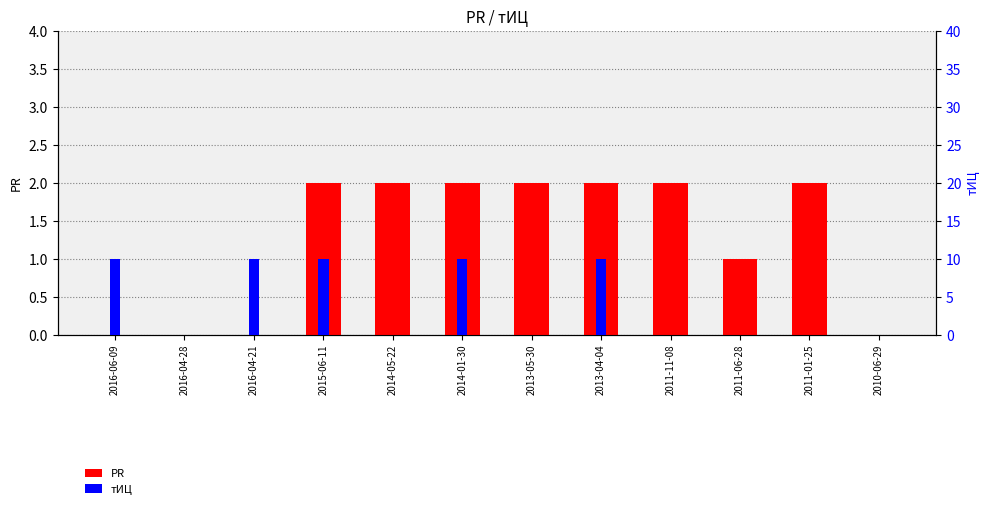

What is the difference between the highest and lowest values at 2013-05-30?

2